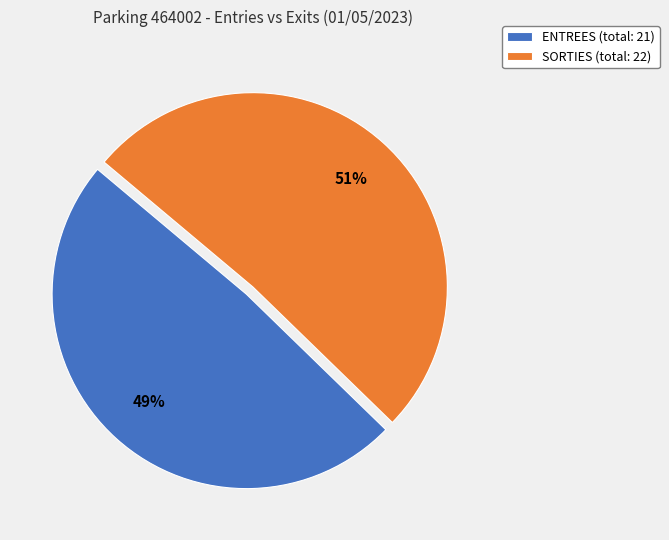

Approximately how many times larger is the value at SORTIES (total: 22) compared to ENTREES (total: 21)?

1.0